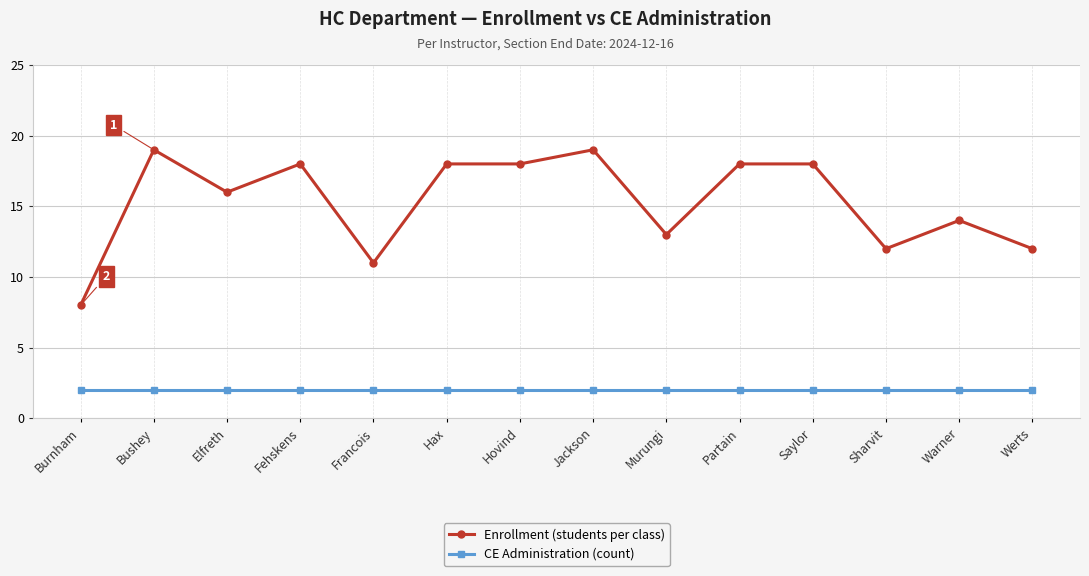

Rank the series by their maximum value, from lowest to highest.

CE Administration (count), Enrollment (students per class)